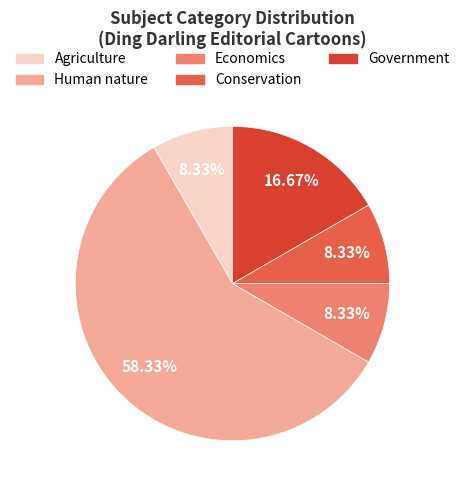

To the nearest percent, what percentage of the pie is Government?

17%